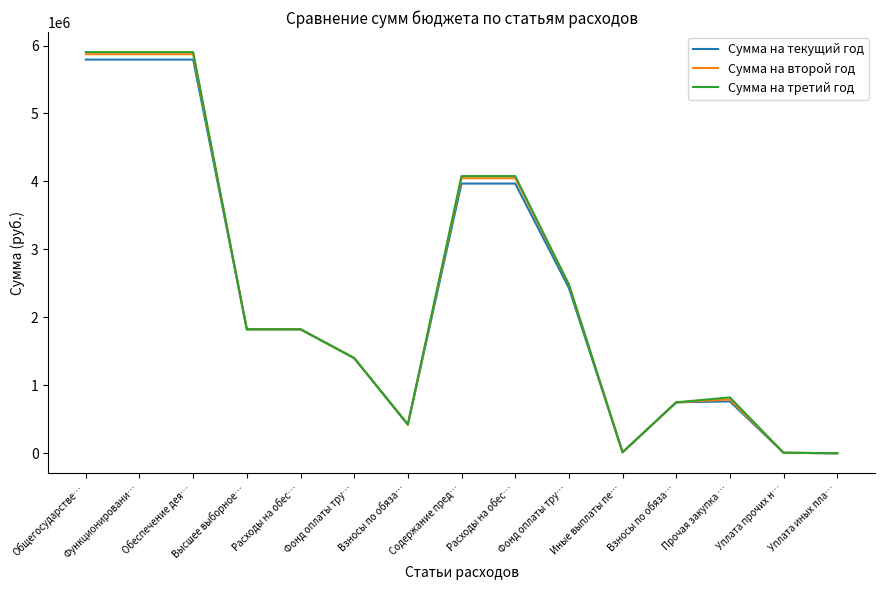

Which series has the largest total across all categories?

Сумма на третий год